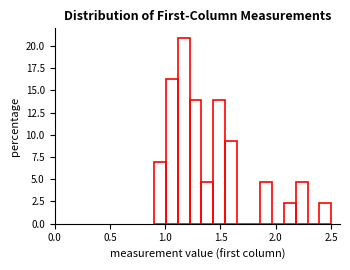

Read against the x-axis, roughly where is the centre of the tallest bar?

1.15